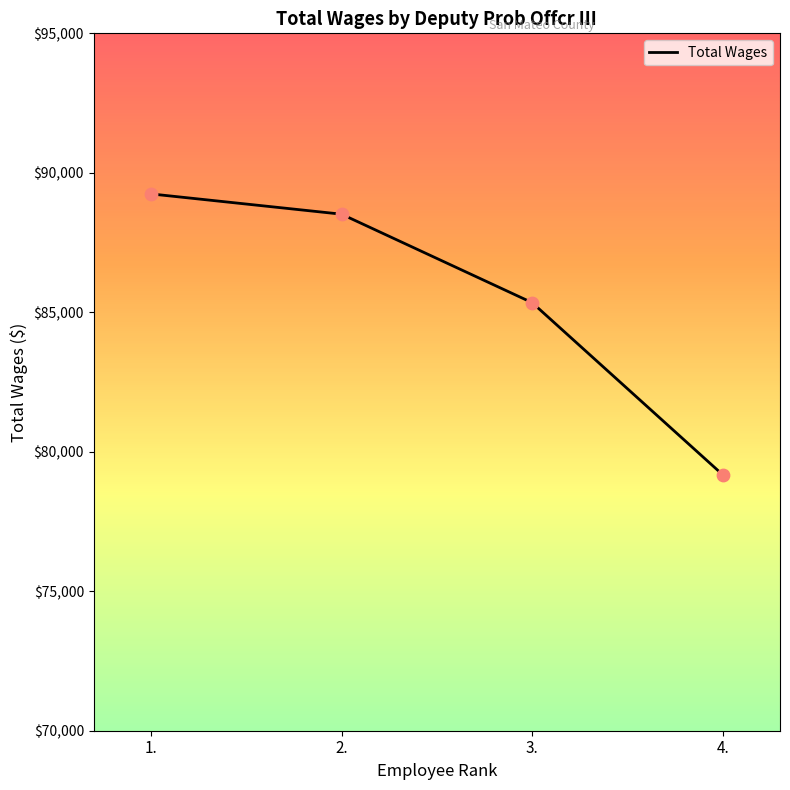

Approximately how many times larger is the value at 4. compared to 2.?

0.9